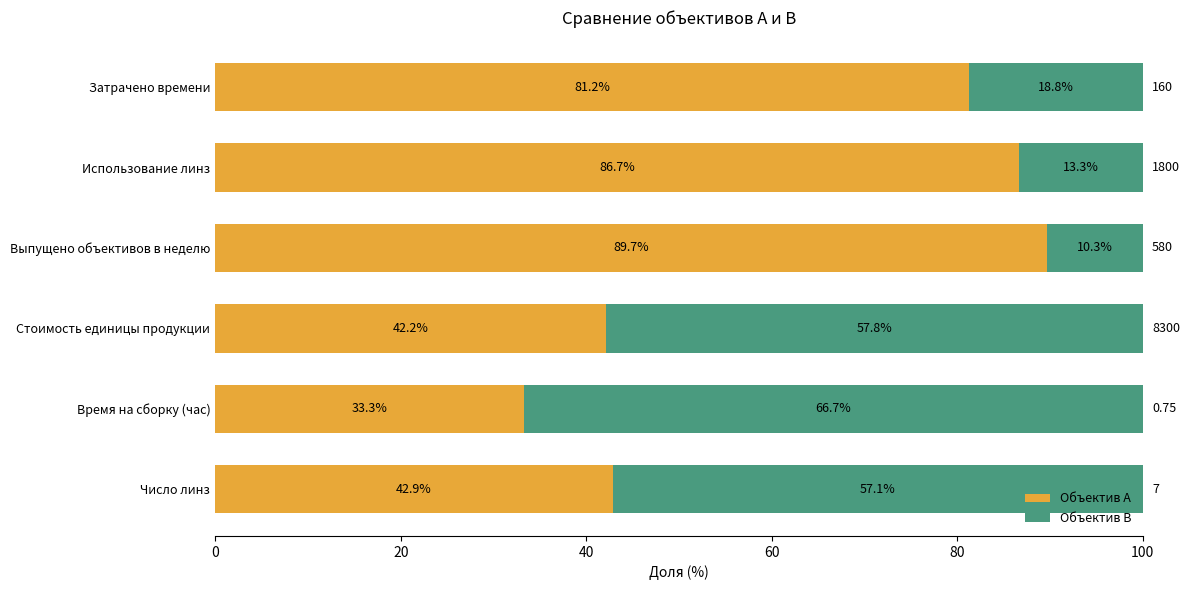

Which category has the highest value in the Объектив А series?

Выпущено объективов в неделю